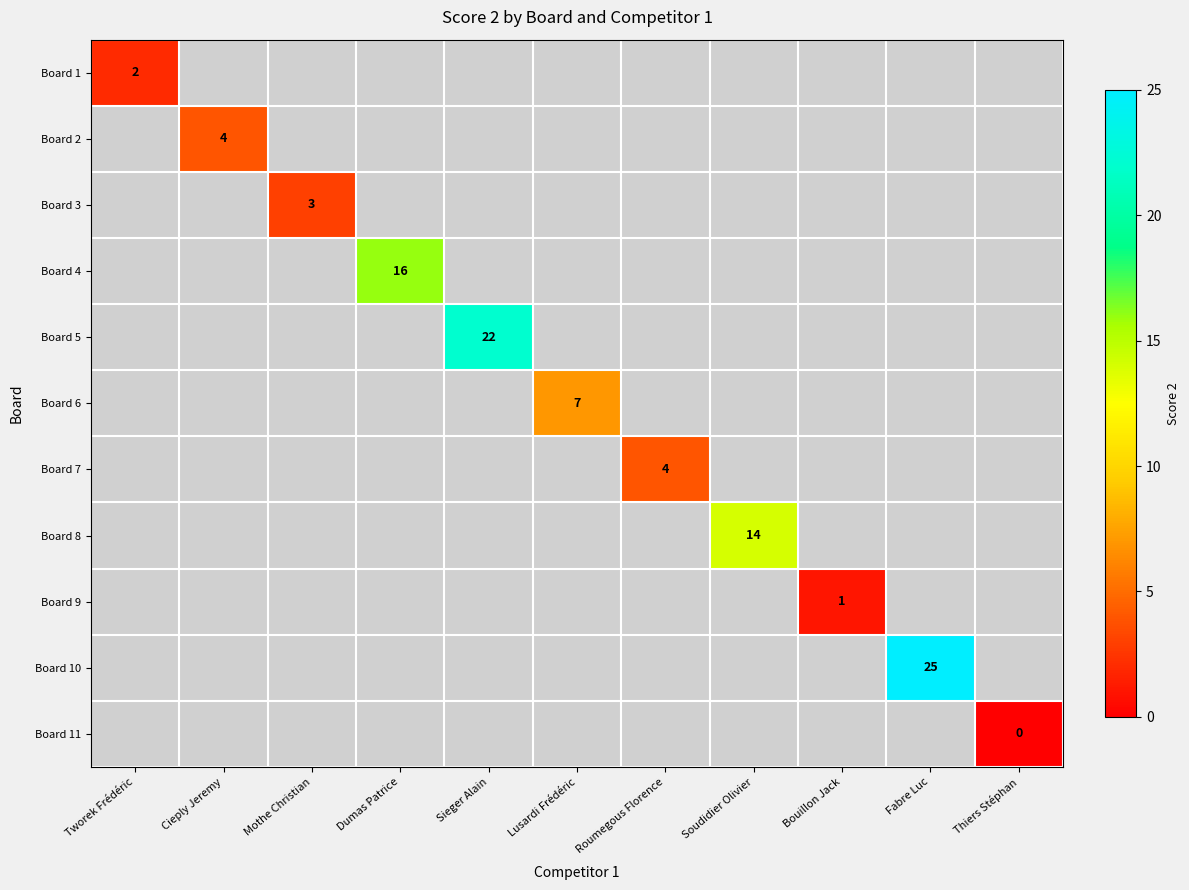

Is it true that Board 3 equals 3 at Mothe Christian?

True